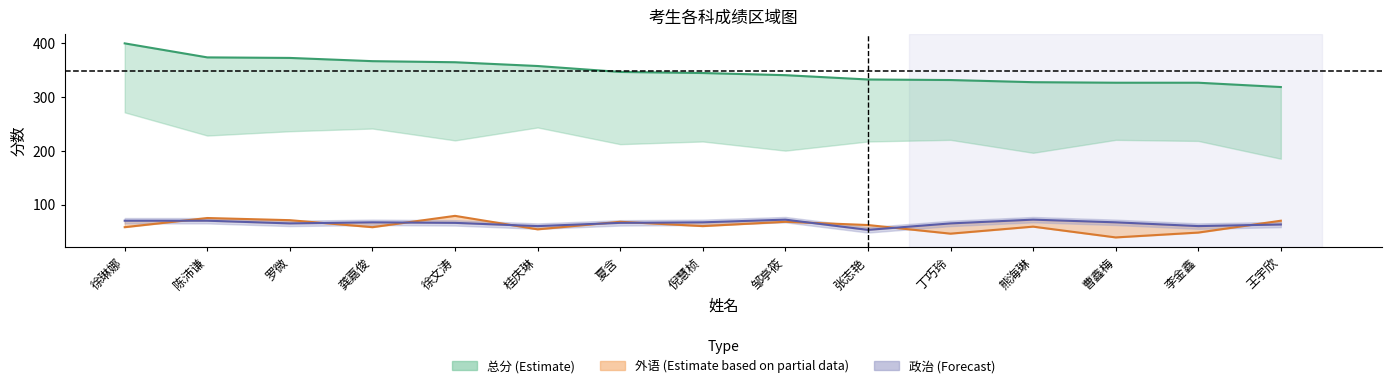

True or false: 总分 has a value of 326 at 曹鑫梅.

True